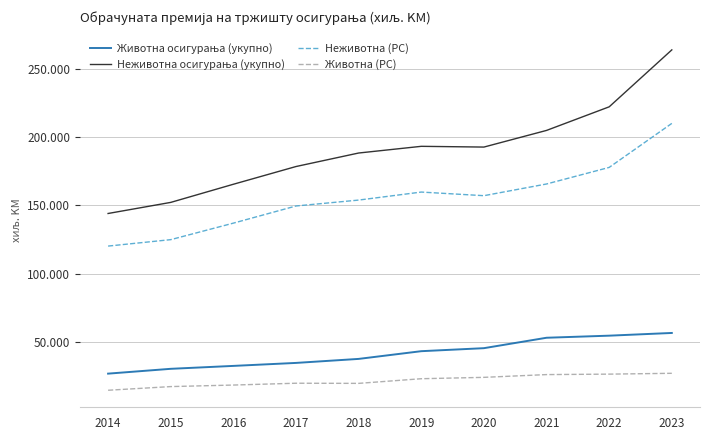

At how many categories does at least one series exceed 216819?

2